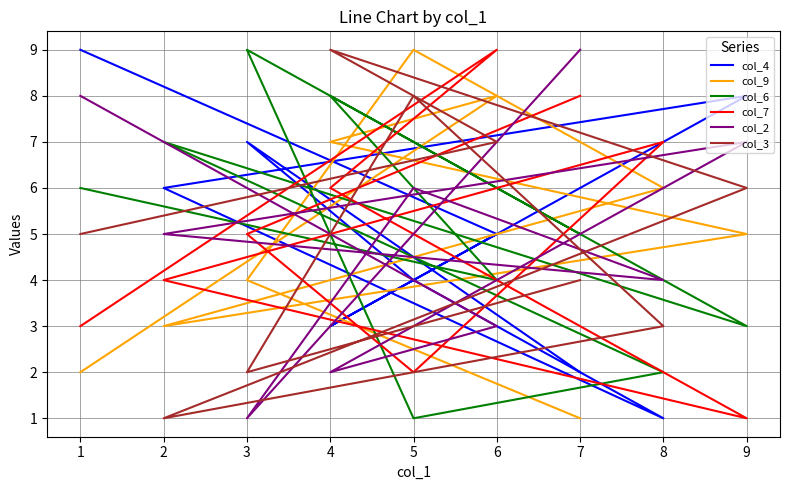

Which series changed the most between 9 and 6?

col_7